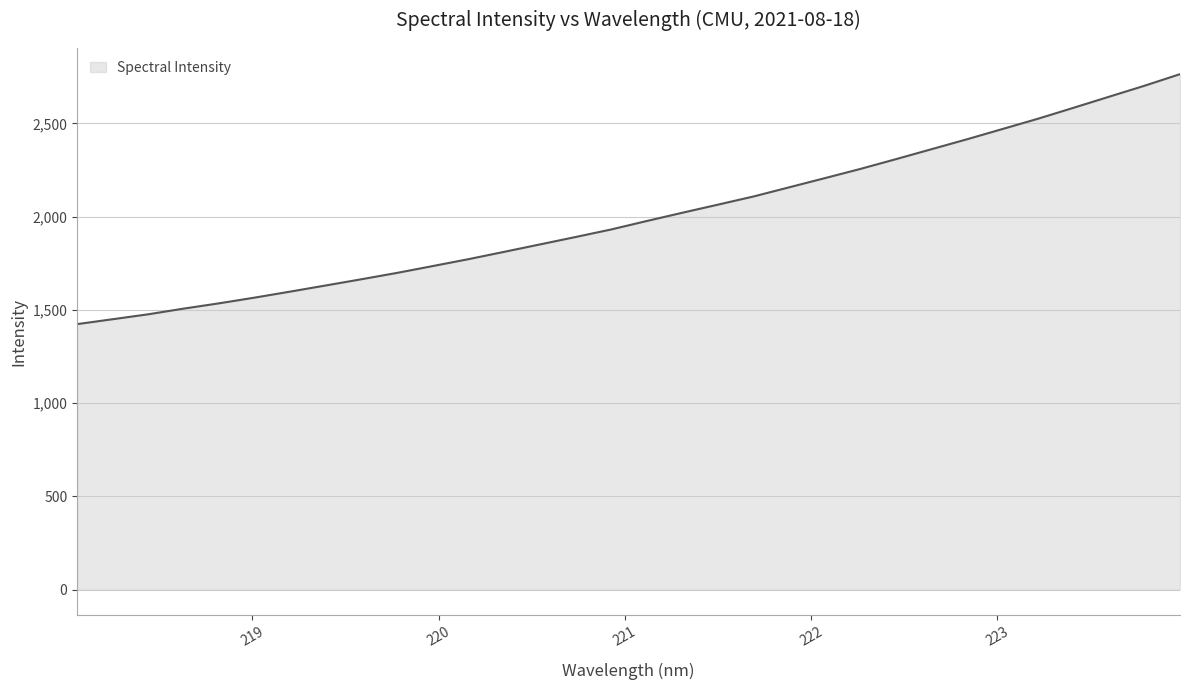

What is the greatest value displayed?

2763.7